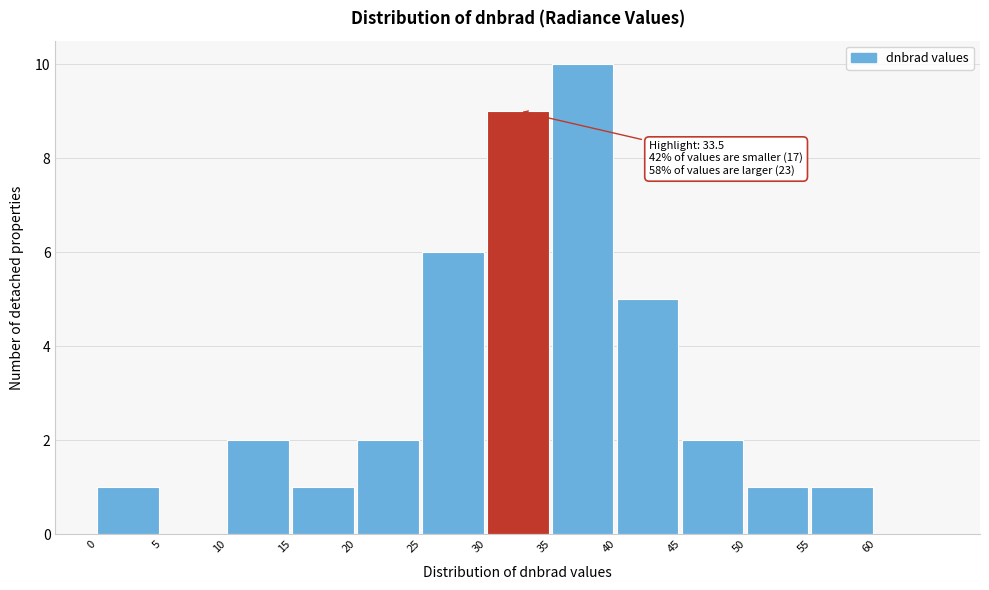

Which range on the x-axis has the tallest bar?

35 to 40